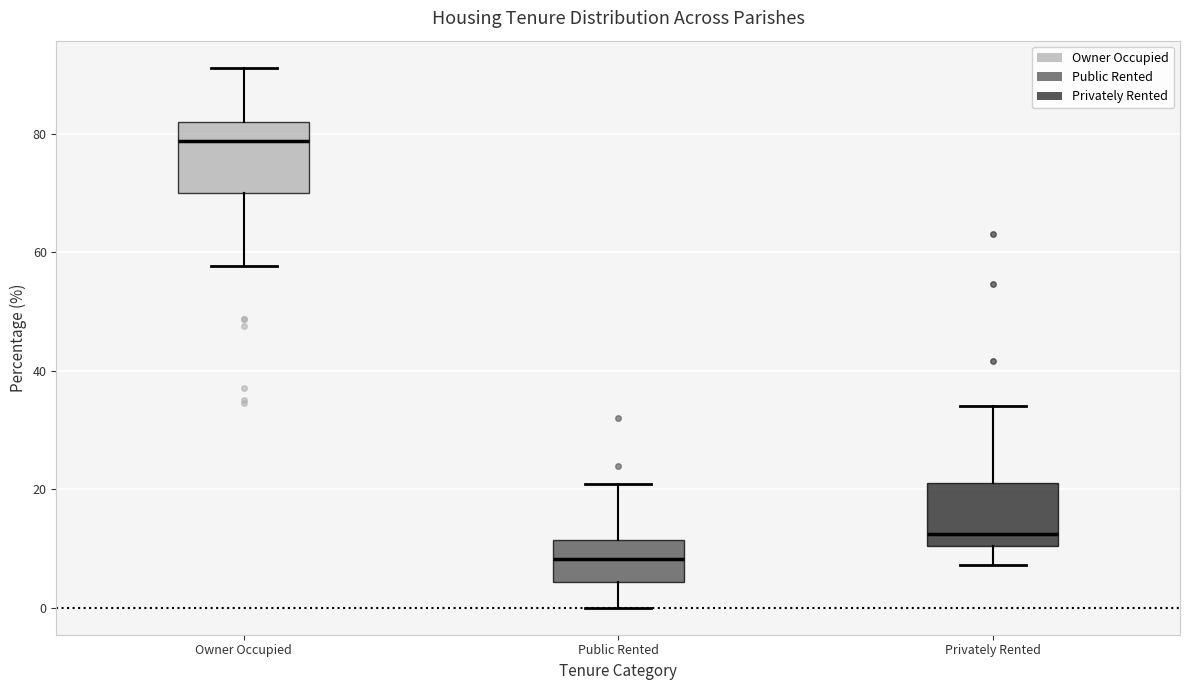

Reading left to right, read every box against the y-axis: the position of its median line, the range the box covers, and the ends of its whiskers. The values are not printed on the chart, so give them approximately, as read against the axis.

Owner Occupied: median 78, box 70 to 82, whiskers 58 to 92
Public Rented: median 8, box 4 to 12, whiskers 0 to 20
Privately Rented: median 12, box 10 to 22, whiskers 8 to 34